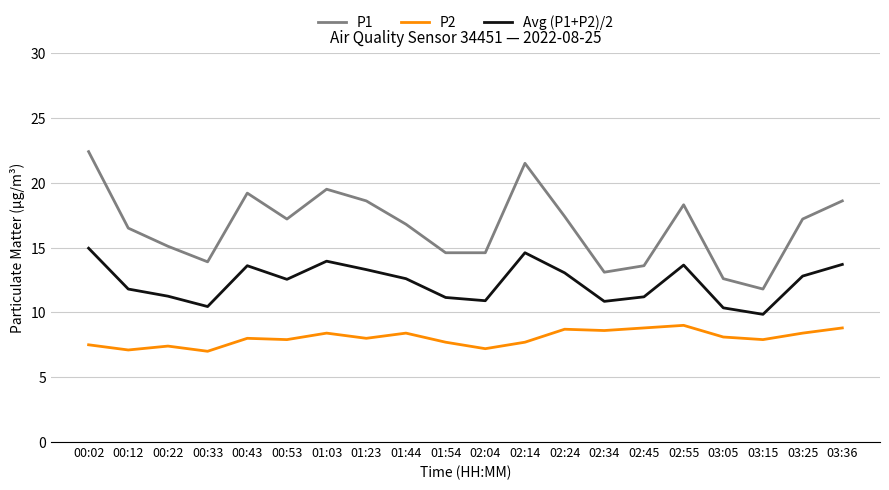

Which series has the largest total across all categories?

P1